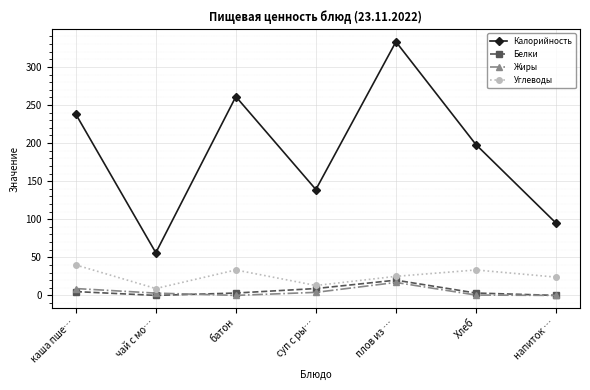

Is it true that Калорийность equals 407.3 at каша пше…?

False